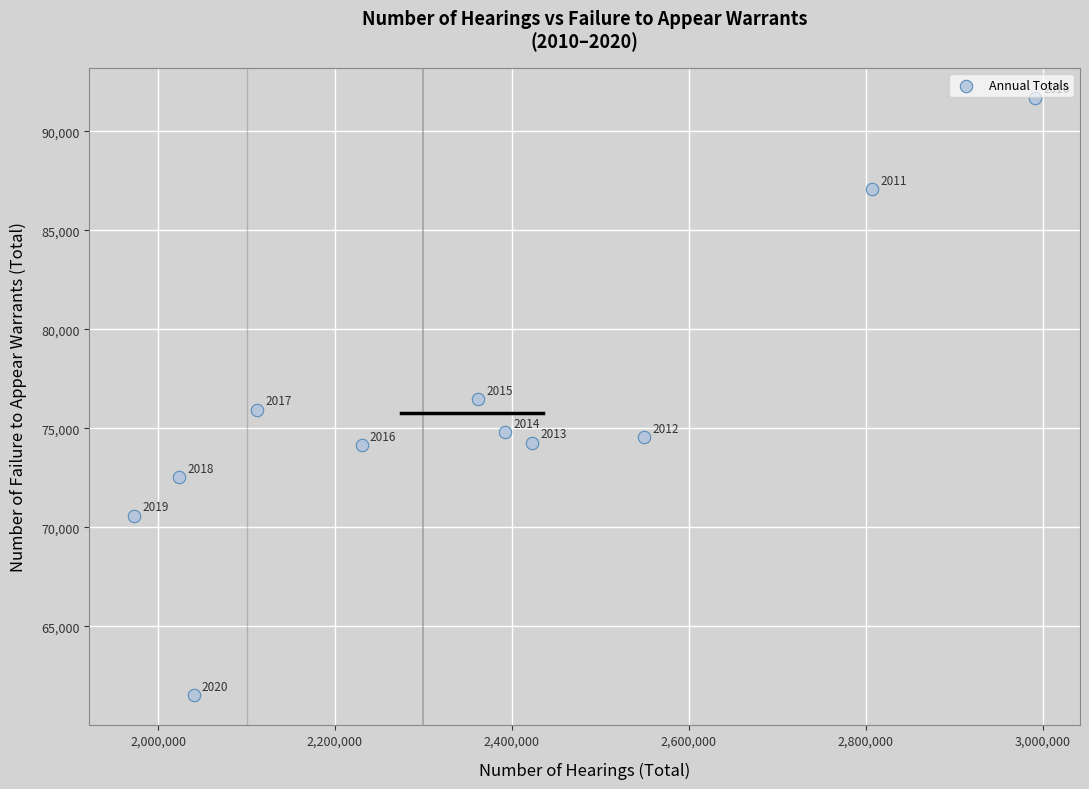

What is the range of X values (max minus min)?

1018010